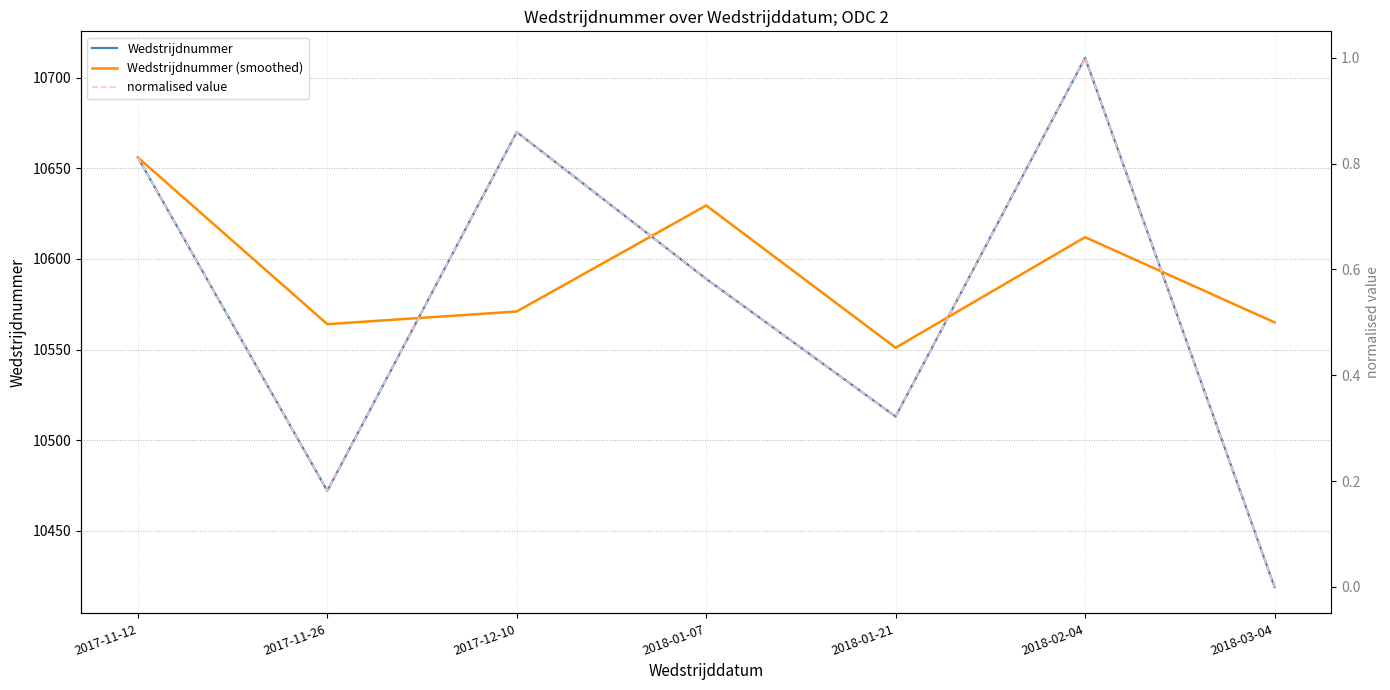

The value of Wedstrijdnummer at 2018-01-21 is 6239.2. True or false?

False